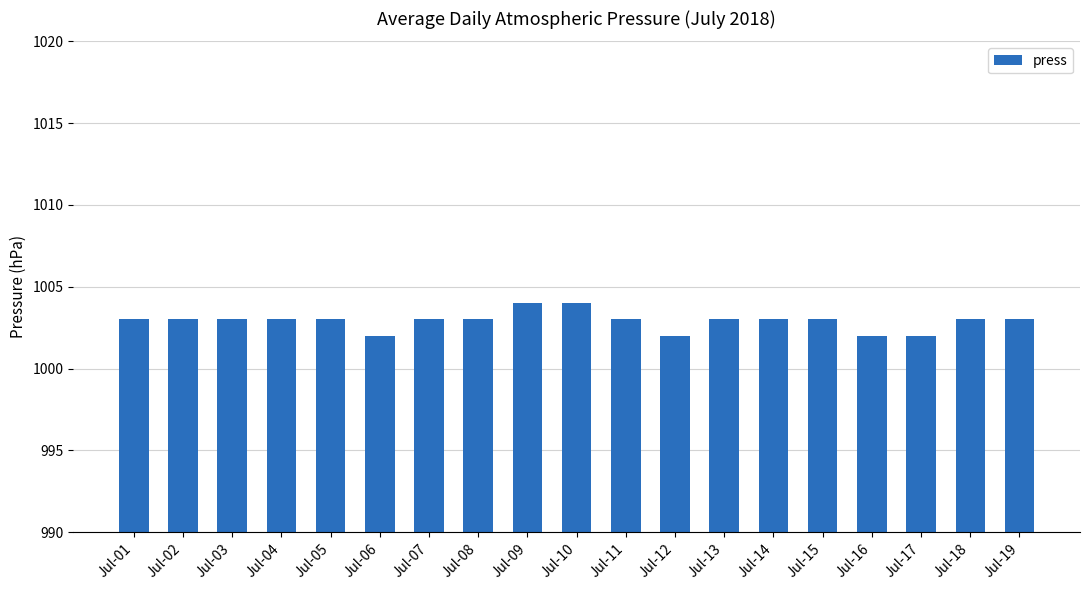

What is the change in value from Jul-10 to Jul-18?

-1